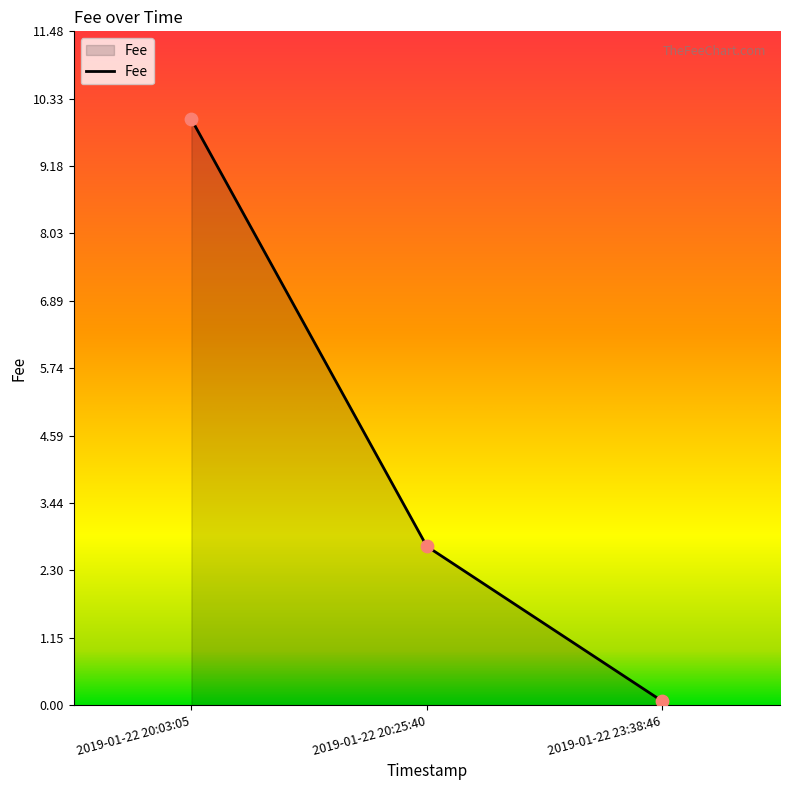

Which has a higher value, 2019-01-22 23:38:46 or 2019-01-22 20:25:40?

2019-01-22 20:25:40